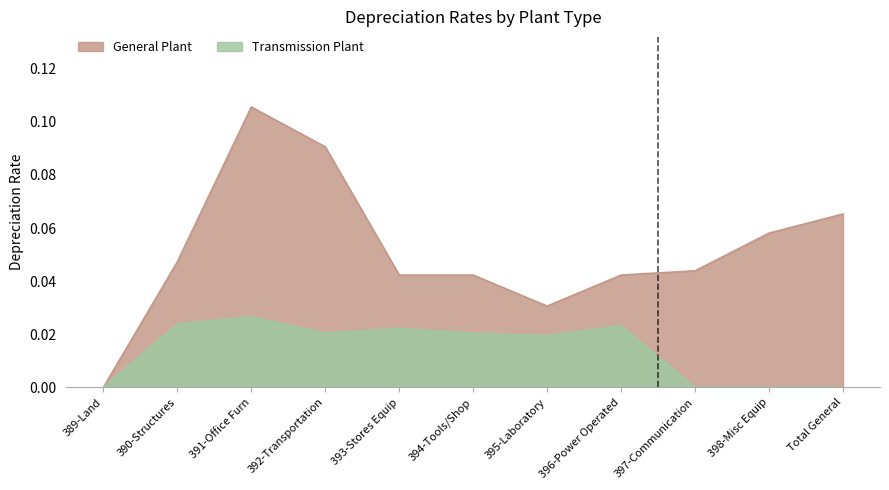

At which label is the value closest to 0?

389-Land